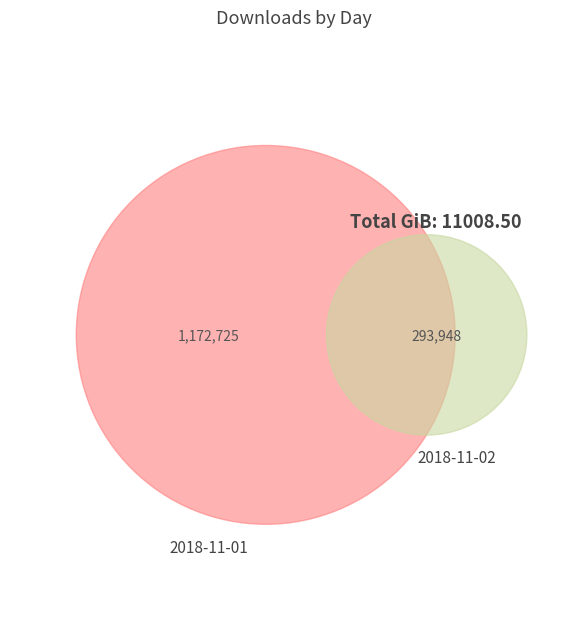

Is it true that 2018-11-01 is 67% of the pie?

False